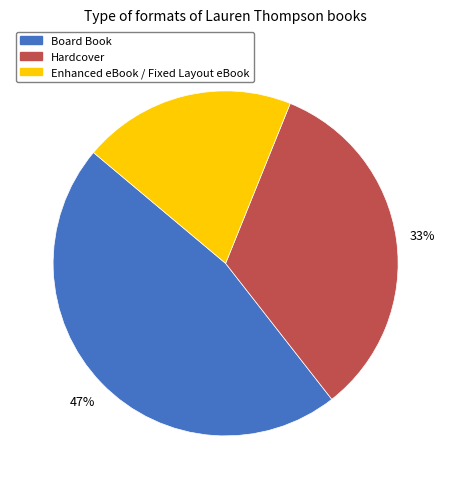

Rank the categories by value from lowest to highest.

Enhanced eBook / Fixed Layout eBook, Hardcover, Board Book